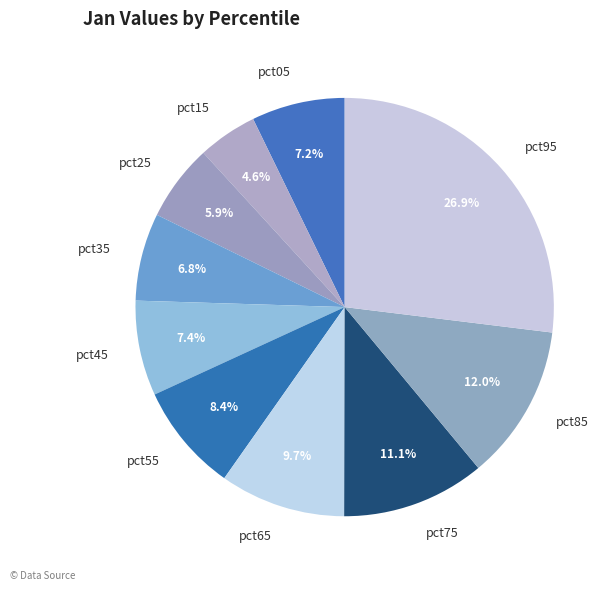

How much of the chart is everything except pct05?

92.8%